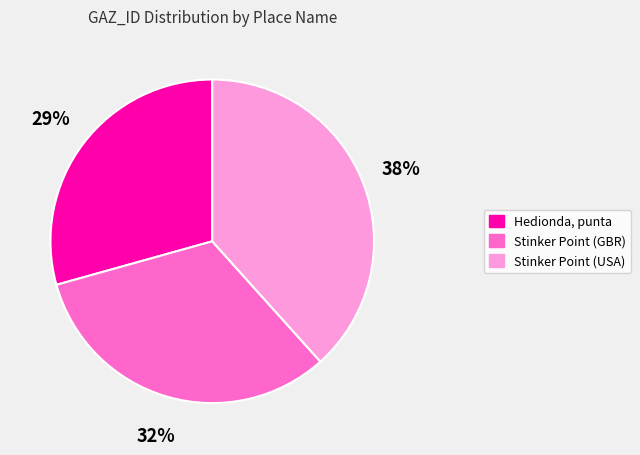

To the nearest percent, what percentage of the pie is Stinker Point (USA)?

38%